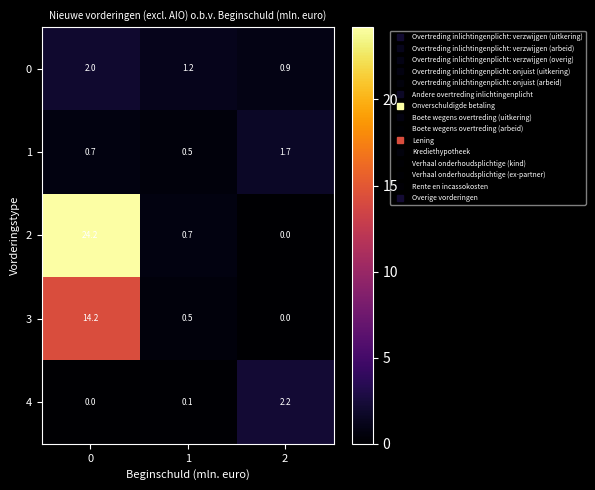

Which series changed the most between 0 and 1?

2